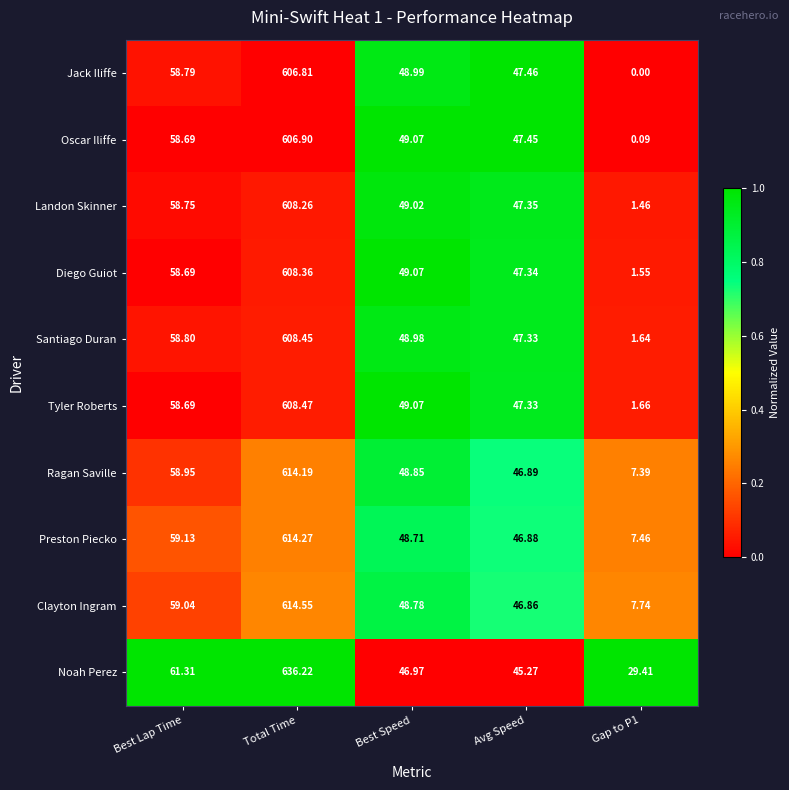

At which category is the sum across all series the highest?

Total Time